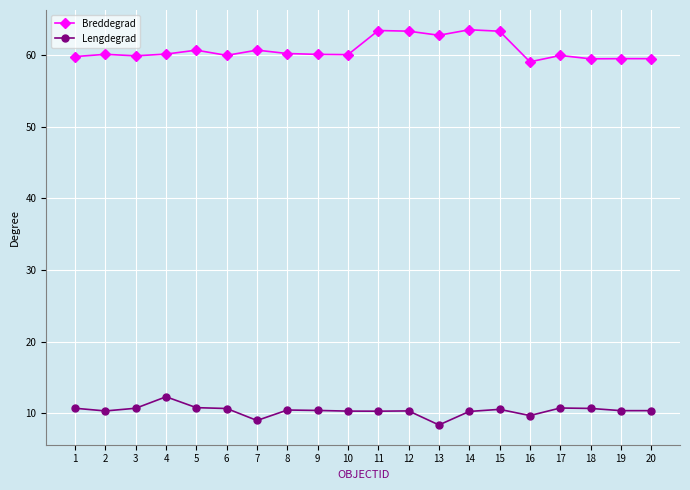

True or false: Lengdegrad and Breddegrad intersect in this chart.

False